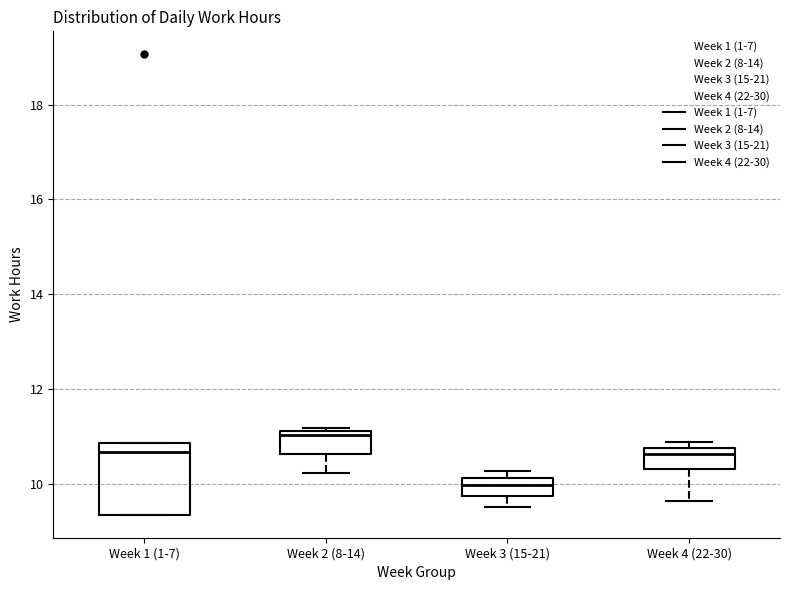

Reading left to right, read every box against the y-axis: the position of its median line, the range the box covers, and the ends of its whiskers. The values are not printed on the chart, so give them approximately, as read against the axis.

Week 1 (1-7): median 10.6, box 9.4 to 10.8, whiskers 9.4 to 10.8
Week 2 (8-14): median 11.0, box 10.6 to 11.2, whiskers 10.2 to 11.2 (just above the box's upper edge)
Week 3 (15-21): median 10.0, box 9.8 to 10.2, whiskers 9.6 to 10.2 (just above the box's upper edge)
Week 4 (22-30): median 10.6, box 10.4 to 10.8, whiskers 9.6 to 10.8 (just above the box's upper edge)